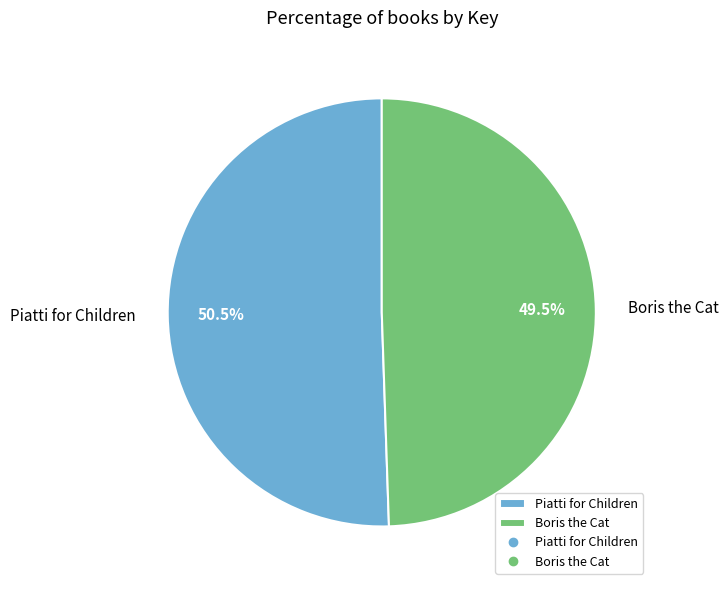

What is the majority slice?

Piatti for Children